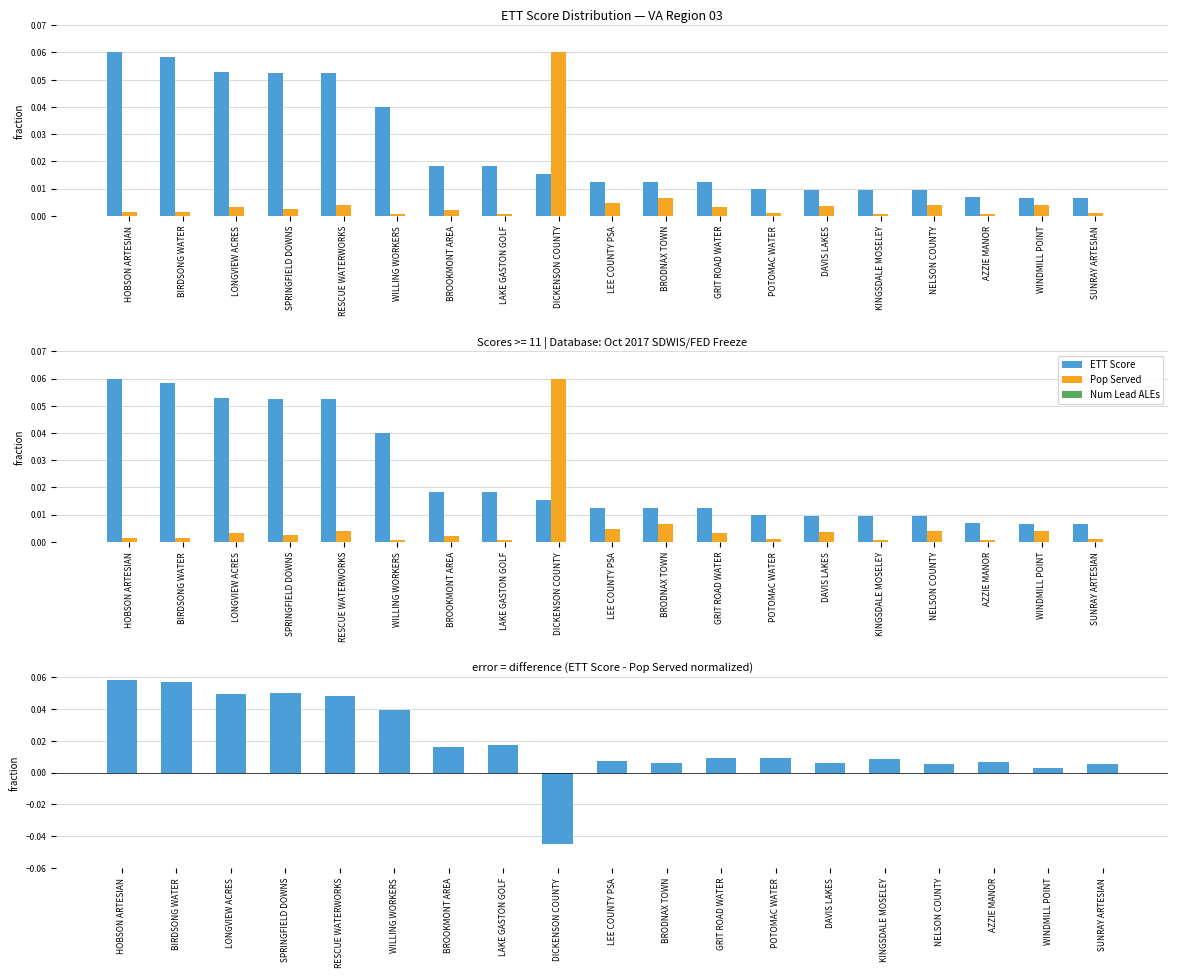

What is the difference between the maximum and second lowest values in the Pop Served series?

0.1